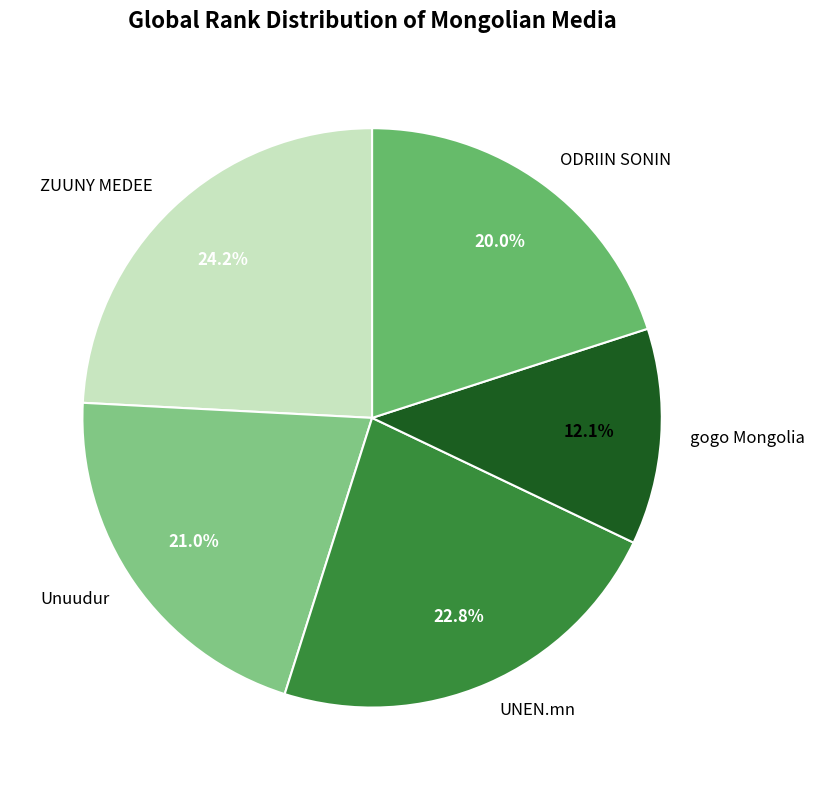

To the nearest percent, what is the difference between the gogo Mongolia and Unuudur slice percentages?

9%